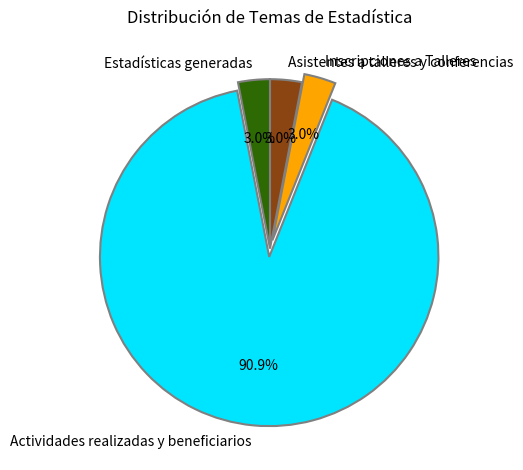

What is the ratio of the value at Estadísticas generadas to the value at Asistentes a talleres y conferencias?

1.0